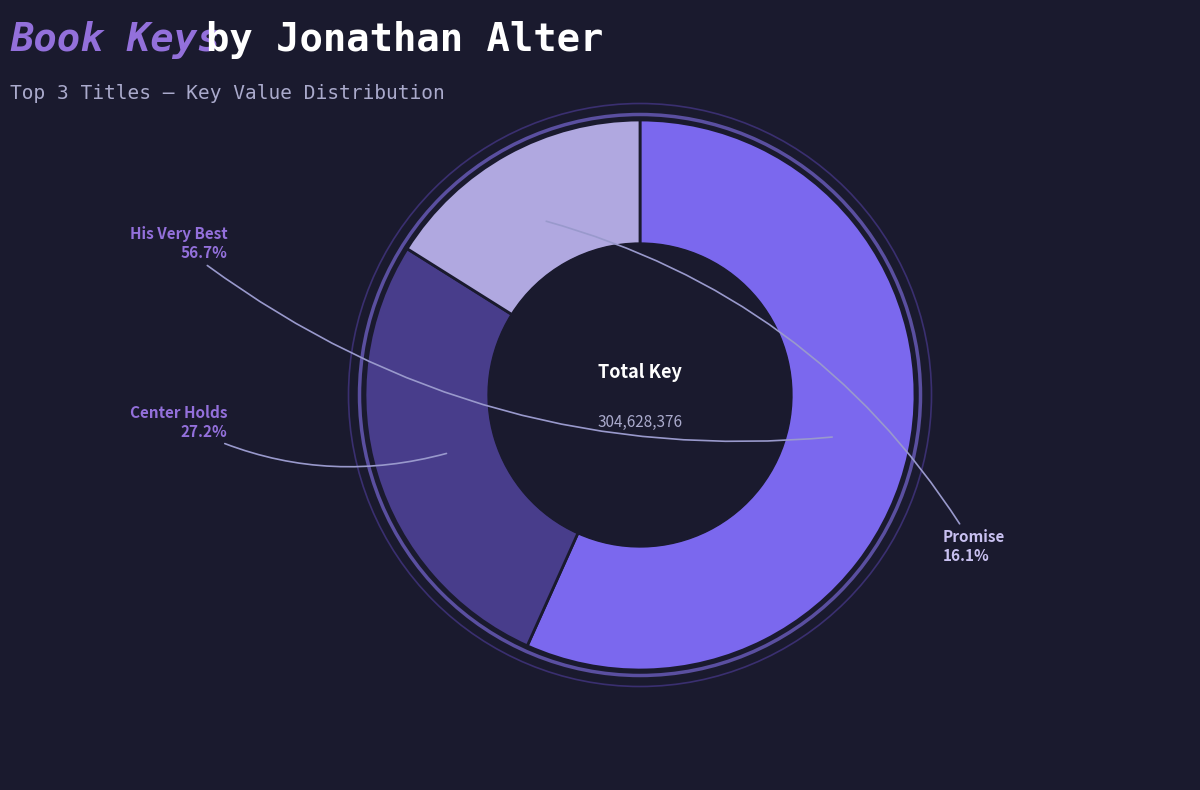

Combined, what portion of the pie is Promise and Center Holds?

43.3%